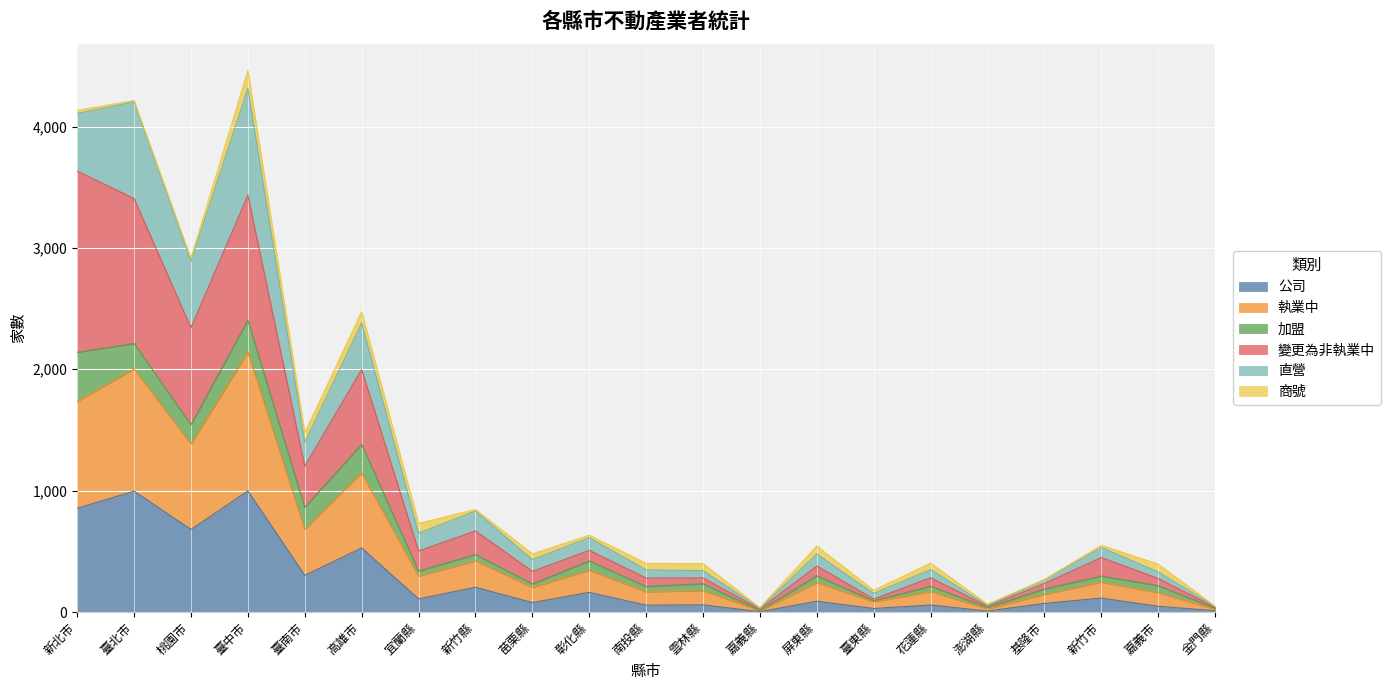

What is the highest value of the 公司 series?

998